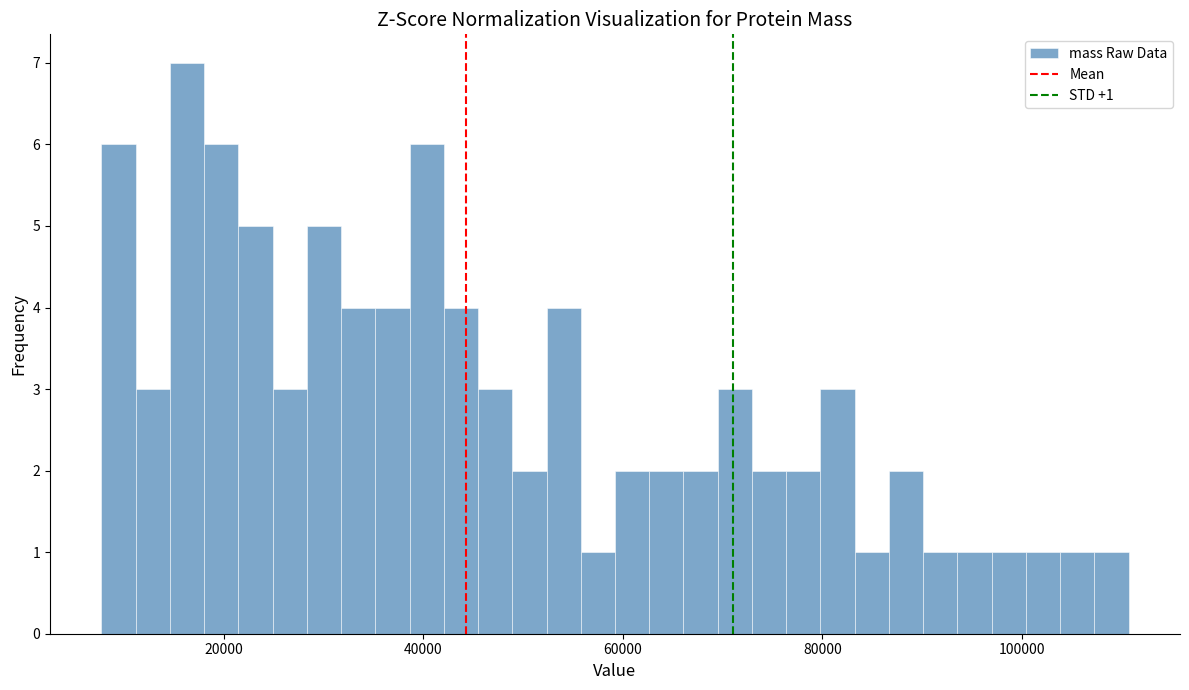

Around what value on the x-axis is the tallest bar? Give the approximate position of its centre, as read against the axis.

16000